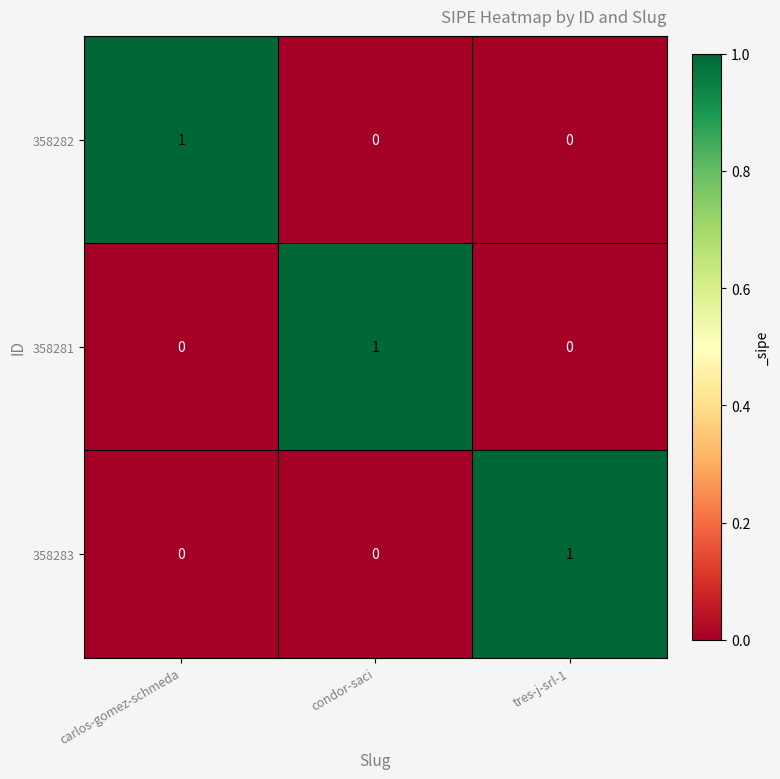

The value of 358282 at tres-j-srl-1 is -1. True or false?

False